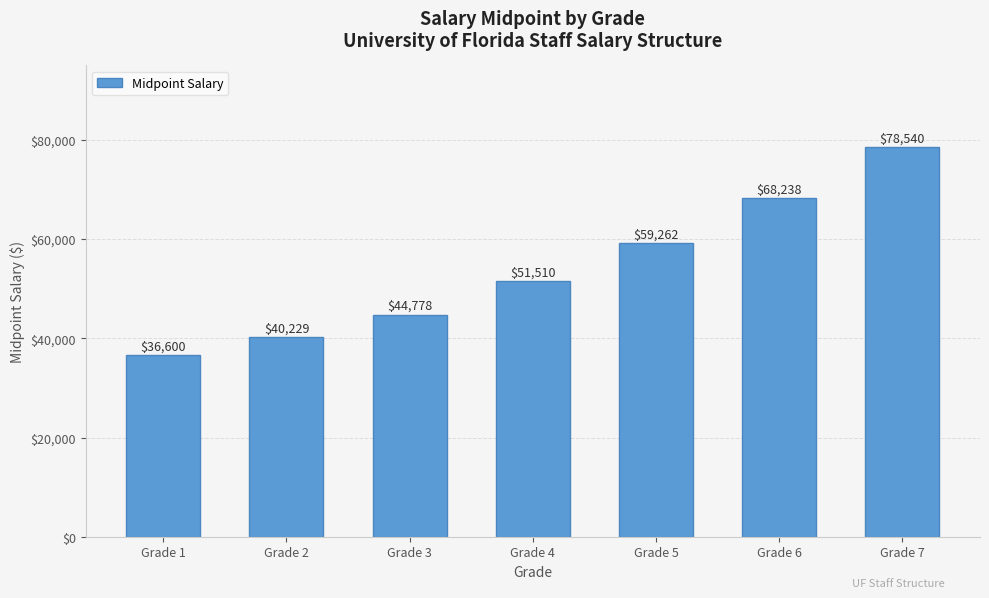

How many bars are there in total?

7